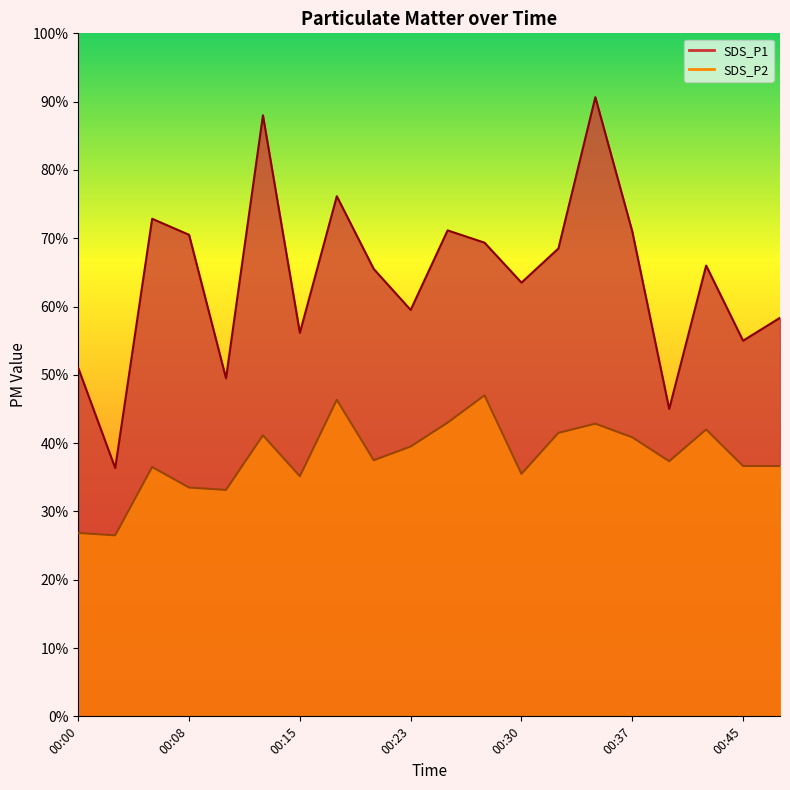

At which category is the sum across all series the highest?

00:35